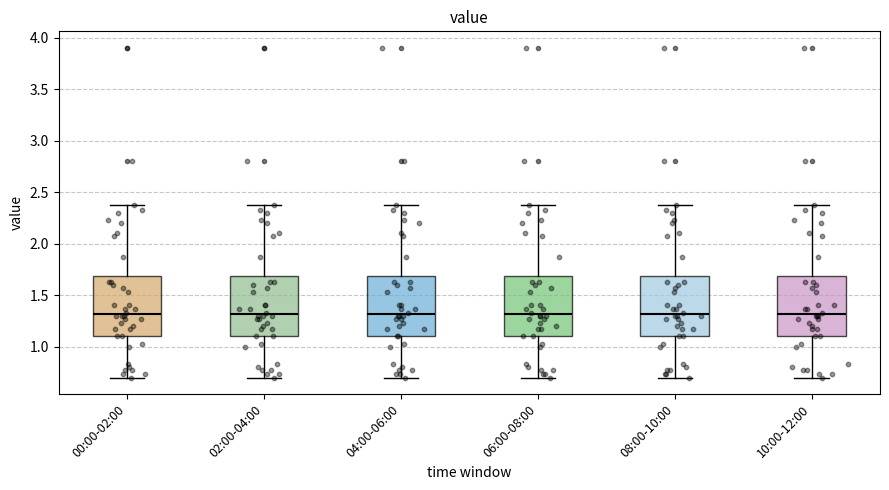

Where is the lower edge of the box for 04:00-06:00 on the y-axis? The values are not printed on the chart, so give them approximately, as read against the axis.

1.10